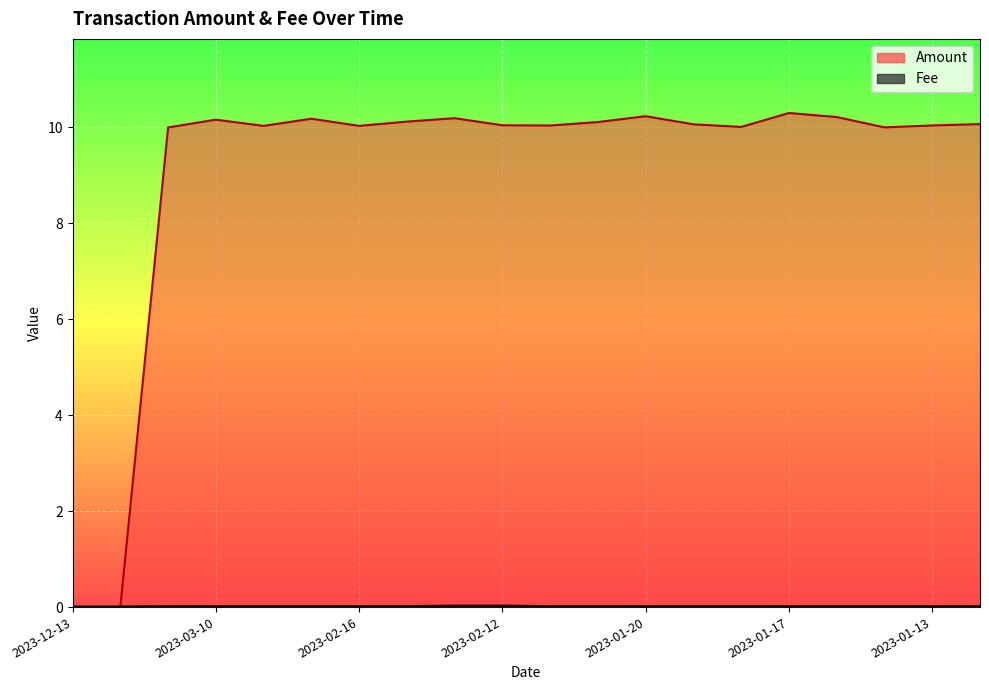

What is the maximum value shown in the chart?

10.3